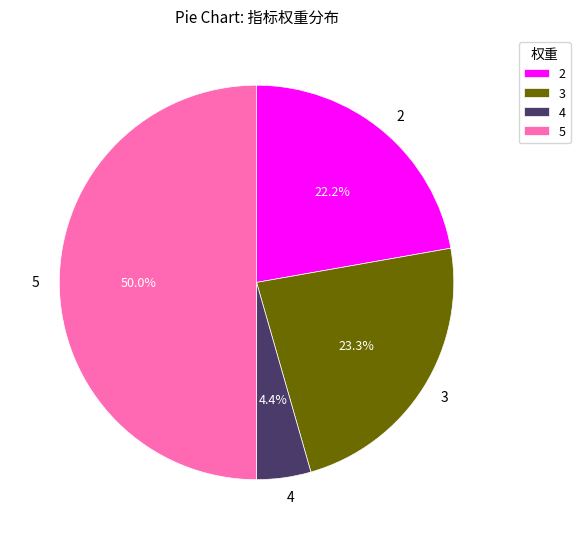

How many segments does this pie chart have?

4